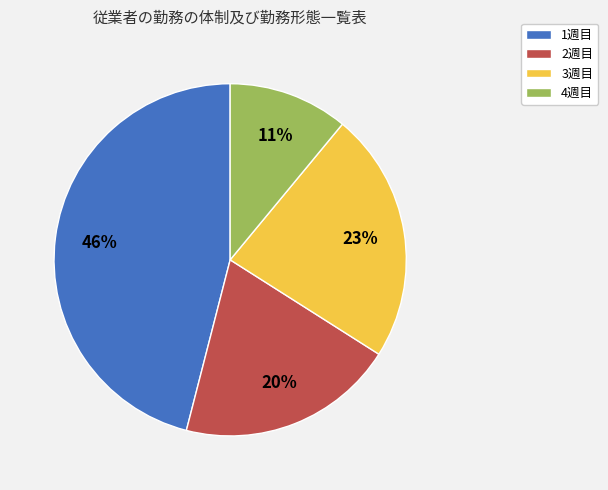

To the nearest percent, what is the difference between the 1週目 and 4週目 slice percentages?

35%